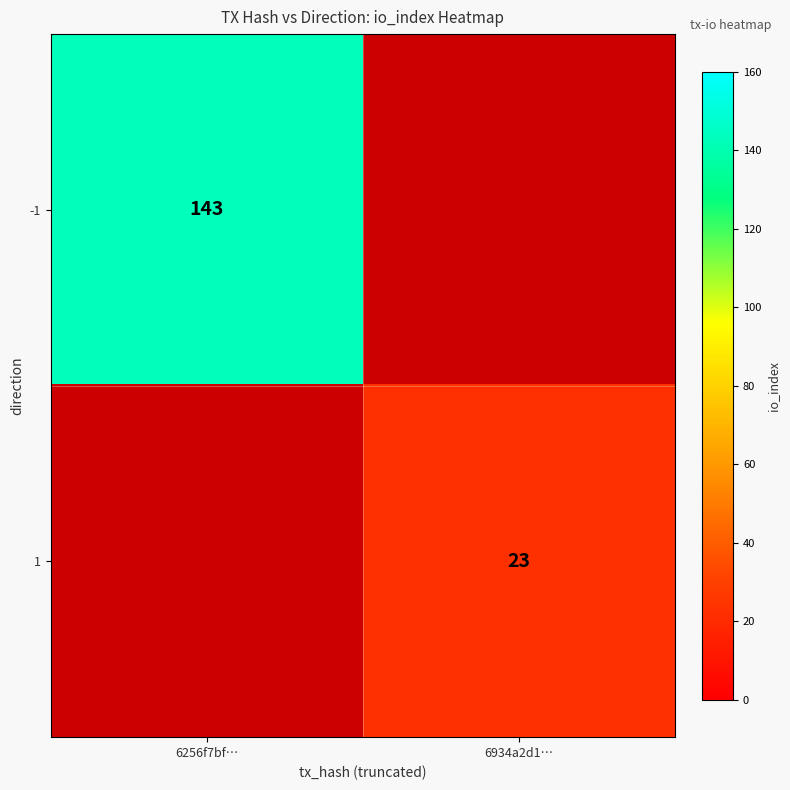

The 1 series shows 23 at 6934a2d1…. True or false?

True